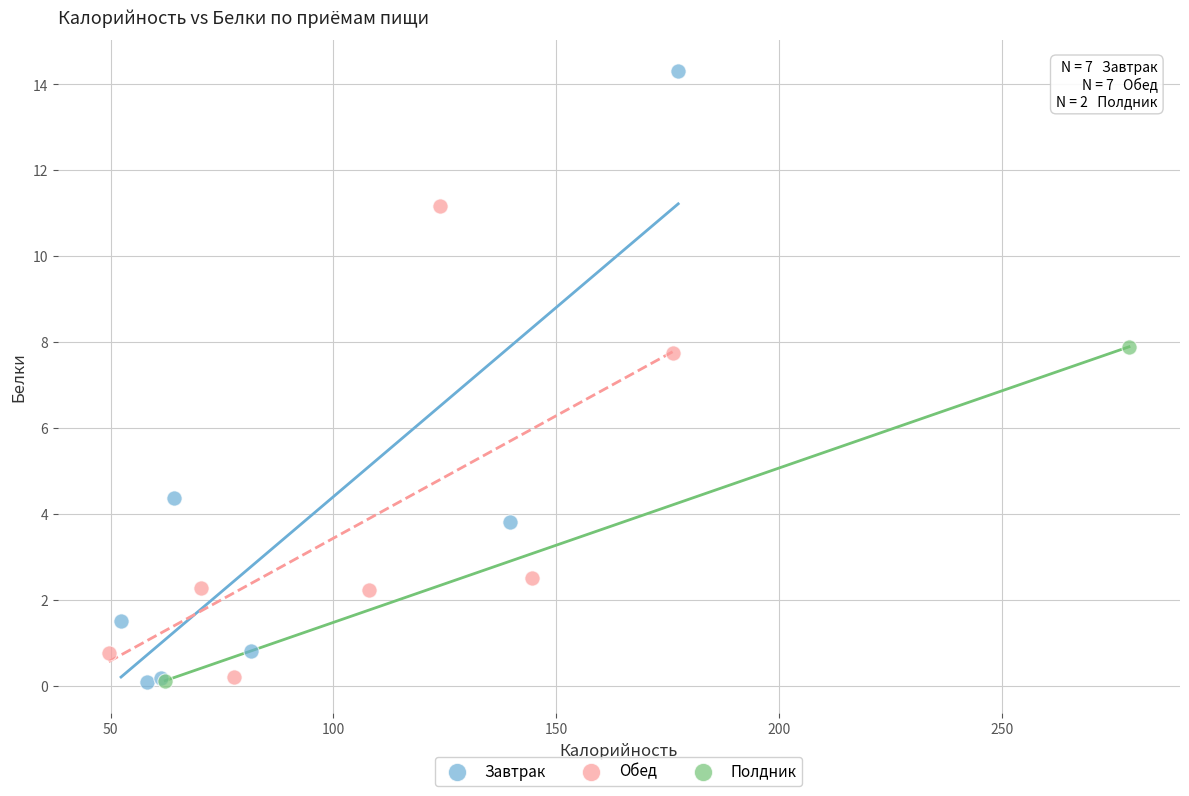

What are all the series names shown in the legend?

Завтрак, Обед, Полдник